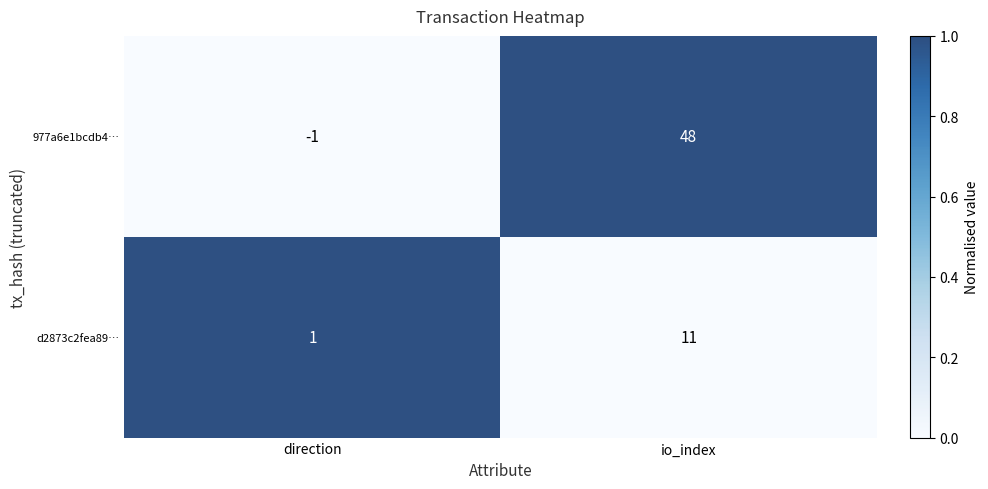

Rank the series by their maximum value, from lowest to highest.

d2873c2fea89…, 977a6e1bcdb4…